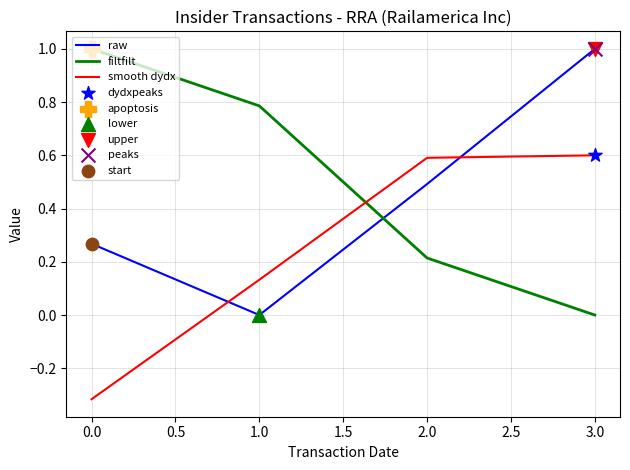

What is the total value across all series at 1.0?

0.9